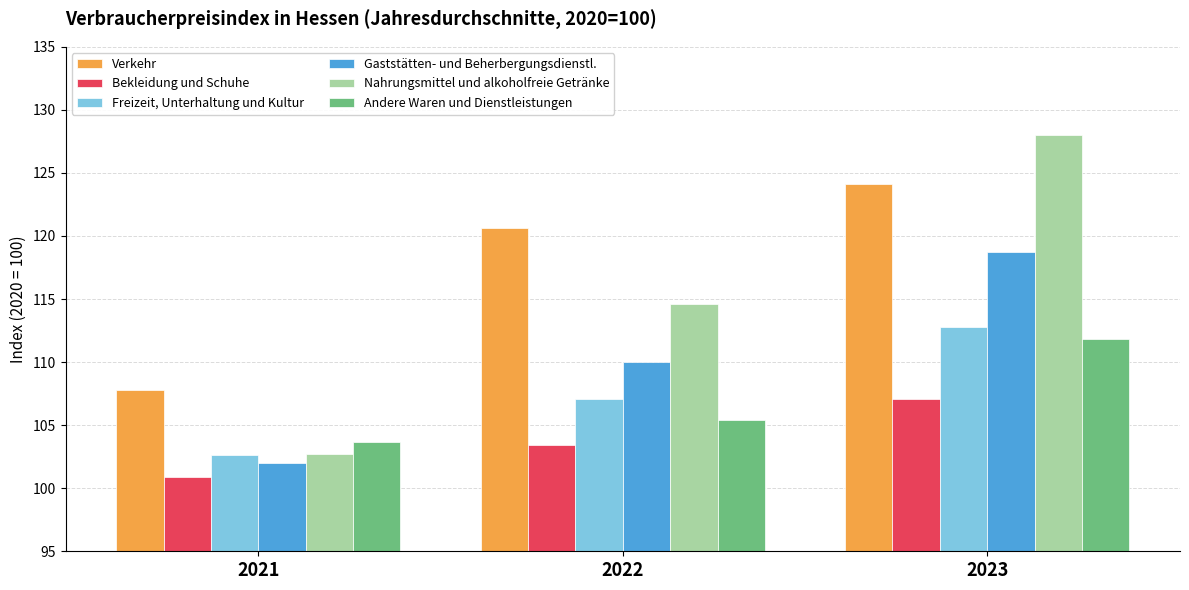

Where does the Nahrungsmittel und alkoholfreie Getränke series first go above 114?

2022